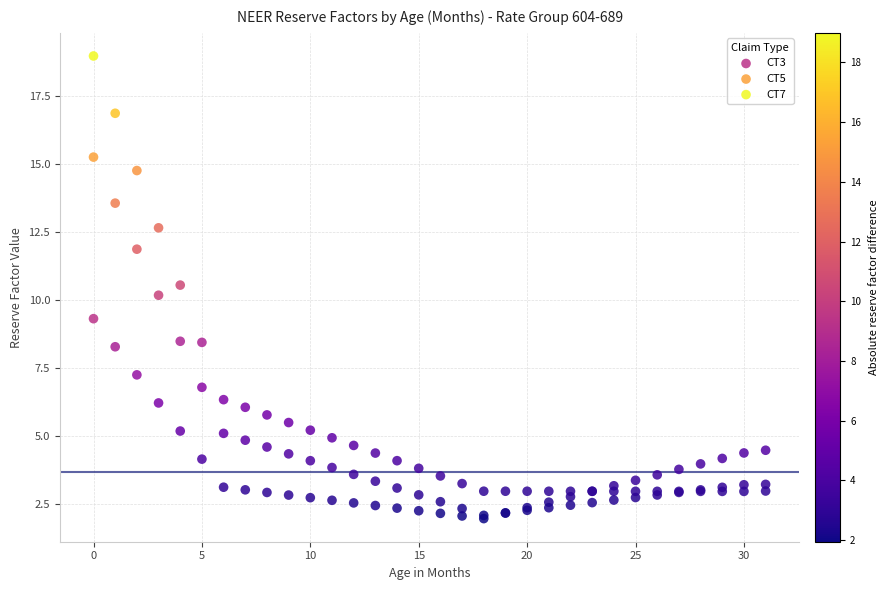

Which series reaches the maximum Y coordinate?

CT7